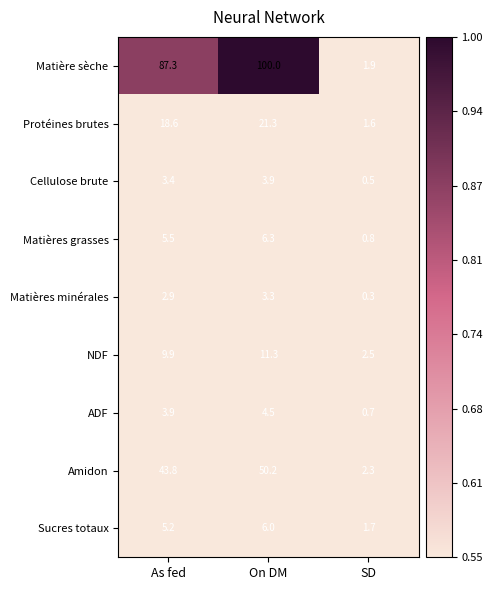

What is the sum of all Matières minérales values?

6.5